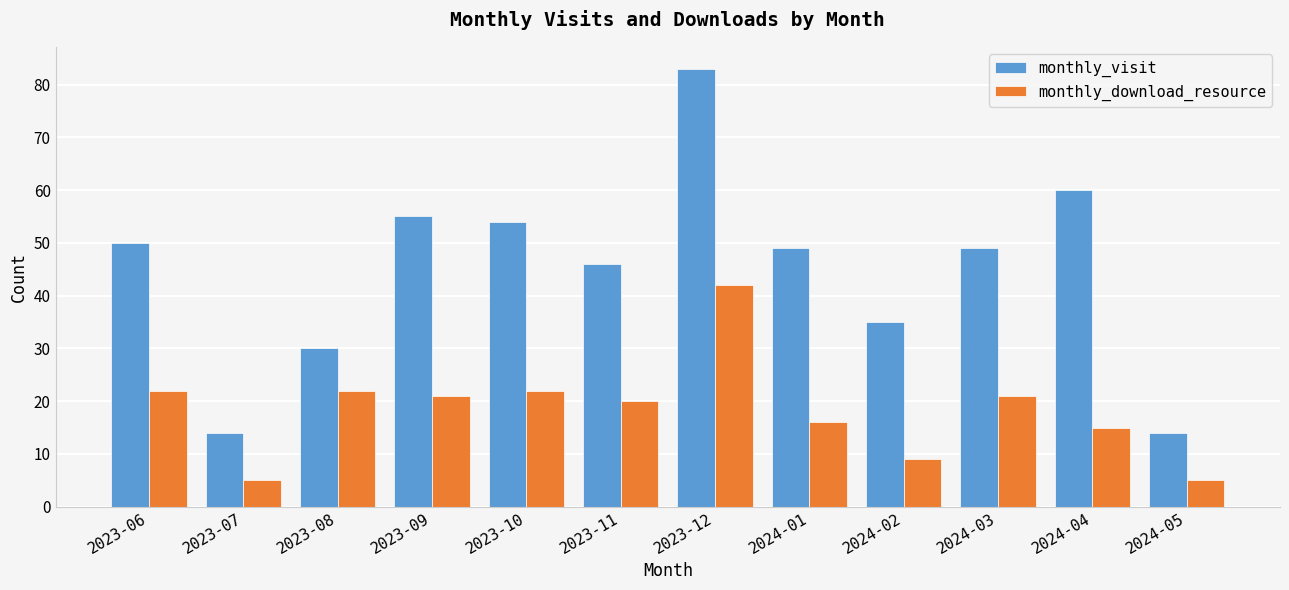

Reading right to left, list all the values displayed in this chart.

monthly_visit: 2024-05=14	2024-04=60	2024-03=49	2024-02=35	2024-01=49	2023-12=83	2023-11=46	2023-10=54	2023-09=55	2023-08=30	2023-07=14	2023-06=50
monthly_download_resource: 2024-05=5	2024-04=15	2024-03=21	2024-02=9	2024-01=16	2023-12=42	2023-11=20	2023-10=22	2023-09=21	2023-08=22	2023-07=5	2023-06=22